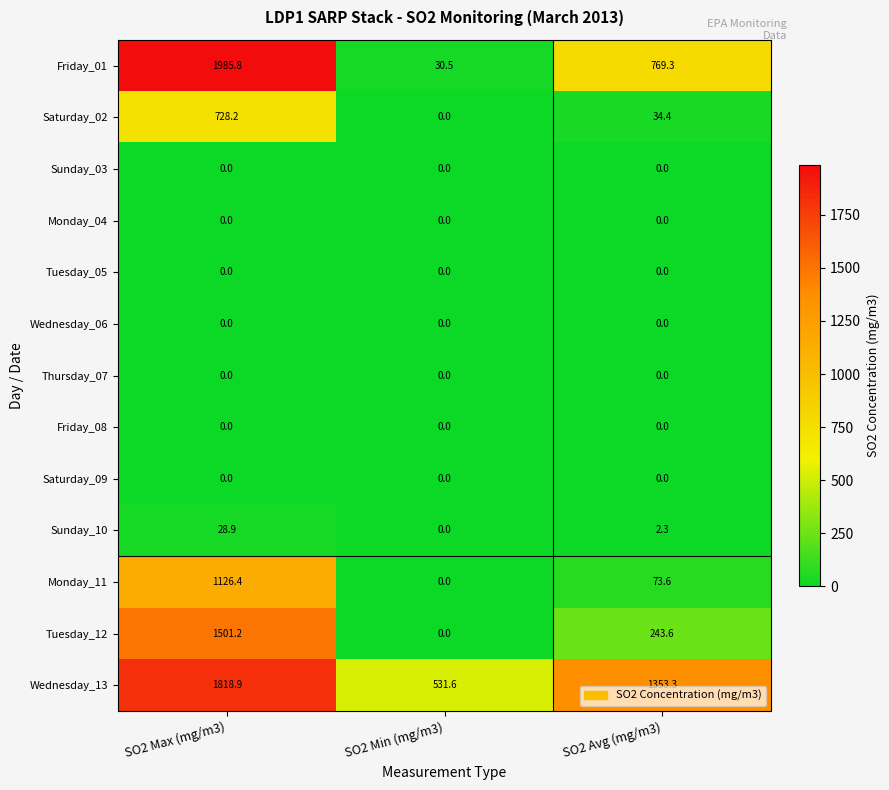

What is the difference between the Friday_01 values at SO2 Avg (mg/m3) and SO2 Max (mg/m3)?

1216.5